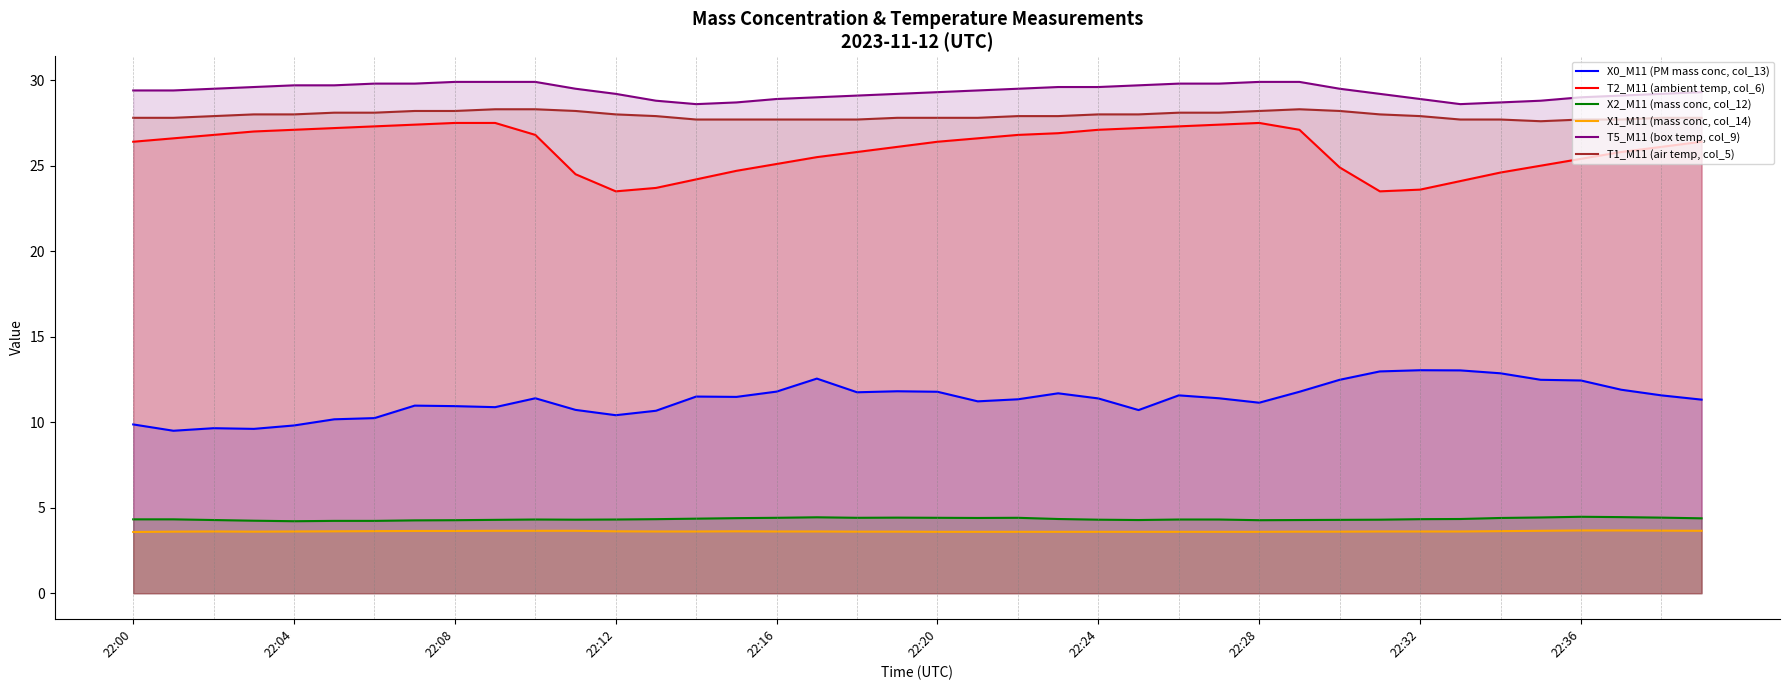

What is the sum of the X0_M11 values at 22:15 and 22:13?

22.1